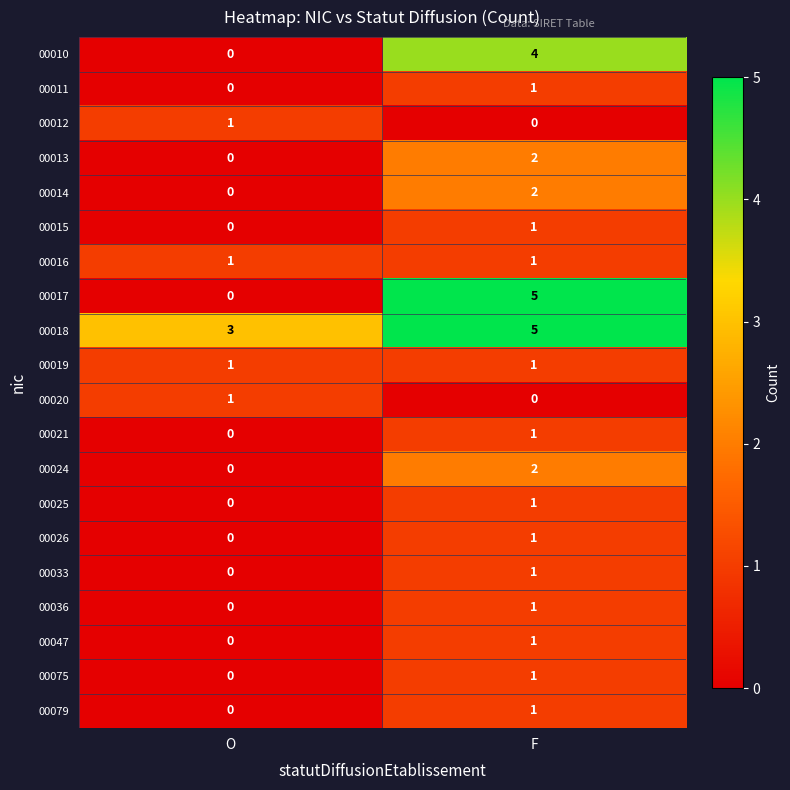

List the labels in order of 00021 value, largest first.

F, O